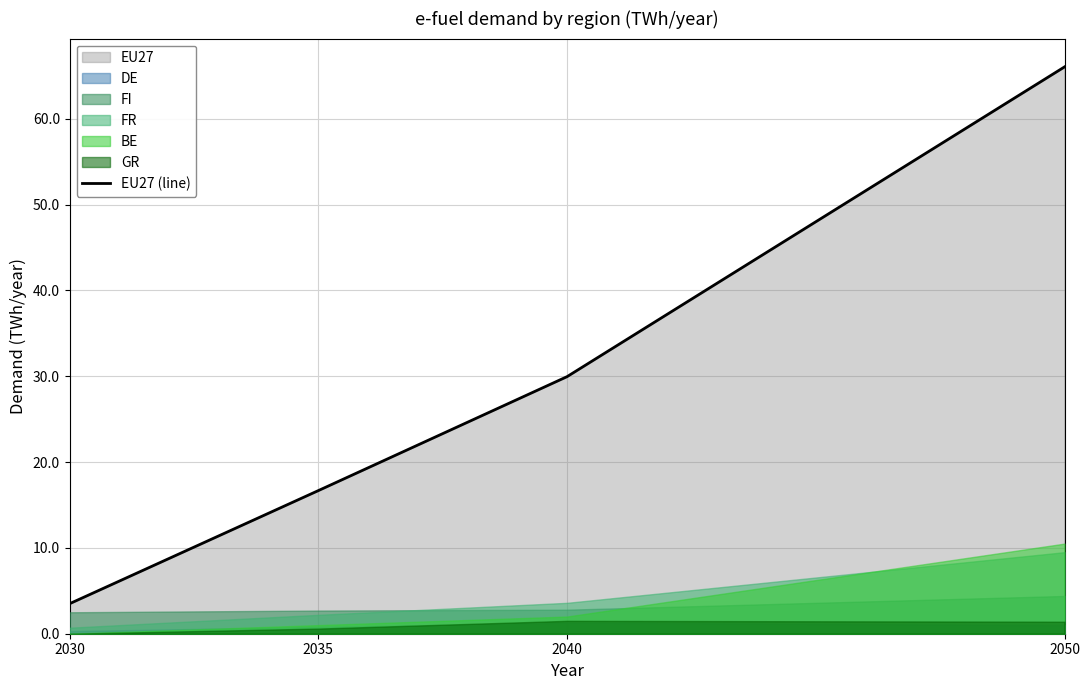

Which label corresponds to the smallest value in the chart?

2030